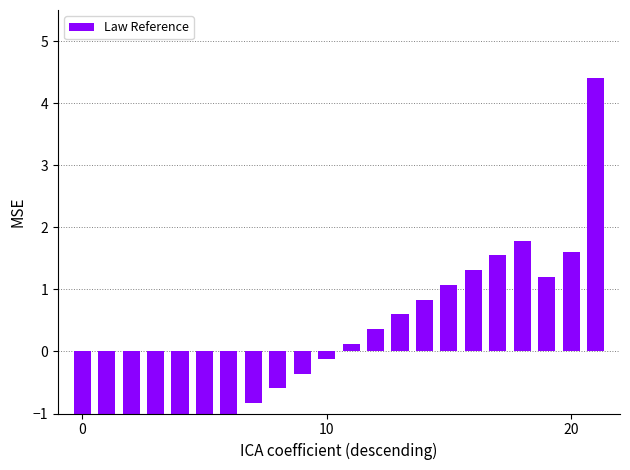

What is the sum of the values at 14 and 6?

-0.2